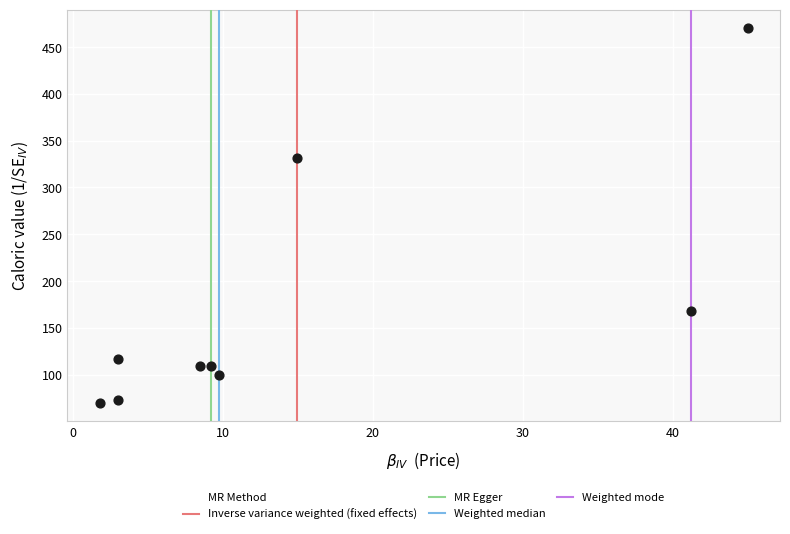

What is the average X value?

15.2